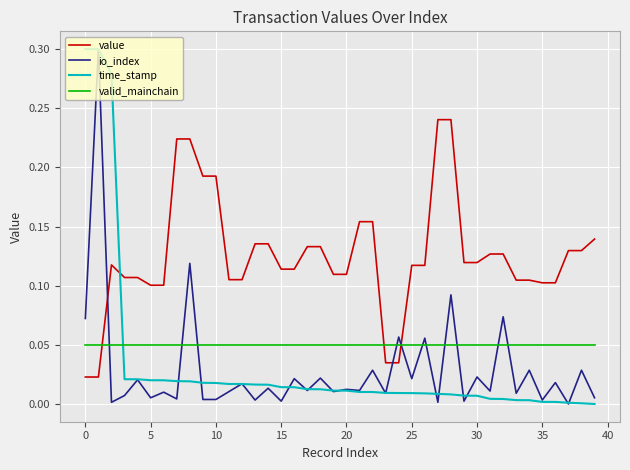

After their last crossing, which series has the higher values: value or valid_mainchain?

value